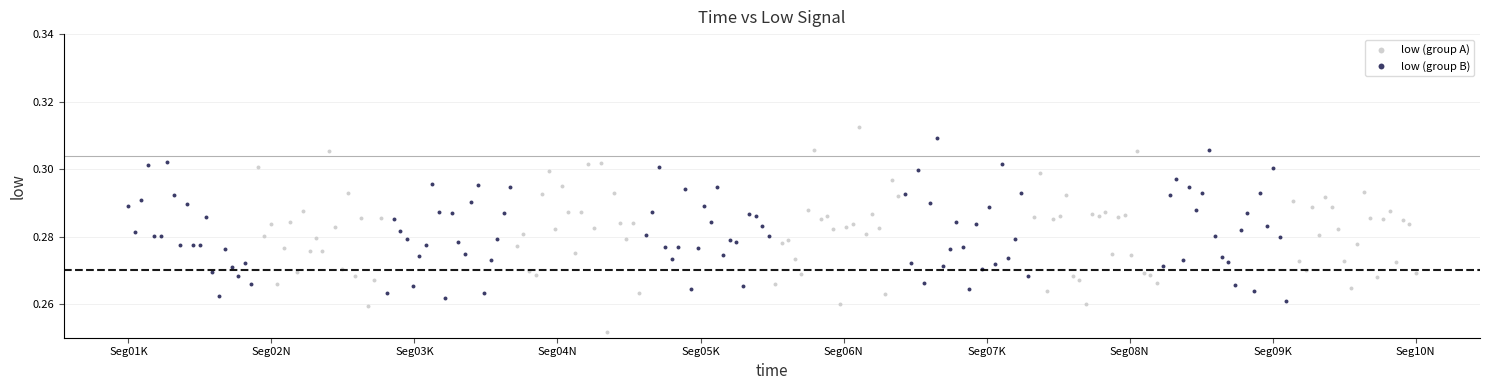

Which series contains the lowest Y value?

low (group A)